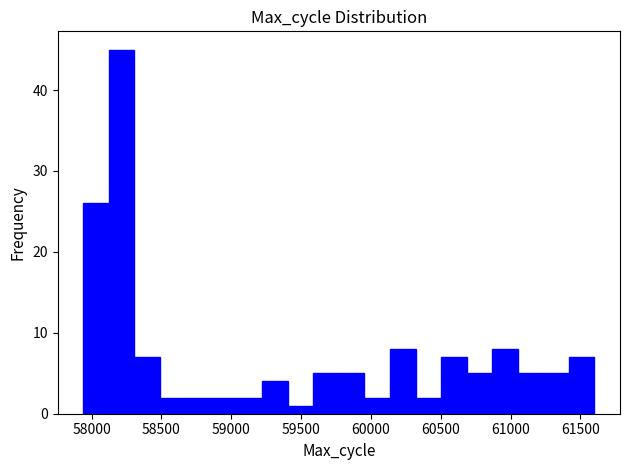

Read against the x-axis, roughly where is the centre of the tallest bar?

58200